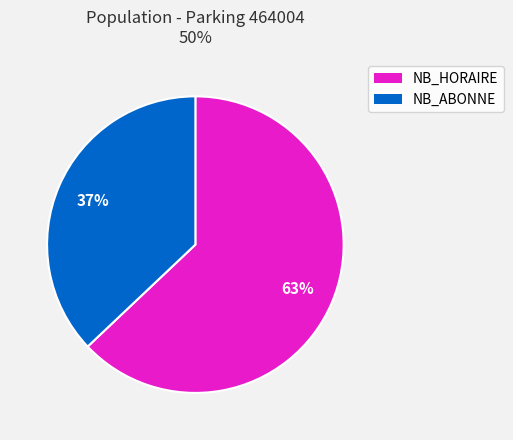

The NB_ABONNE slice represents 37% of the pie. True or false?

True